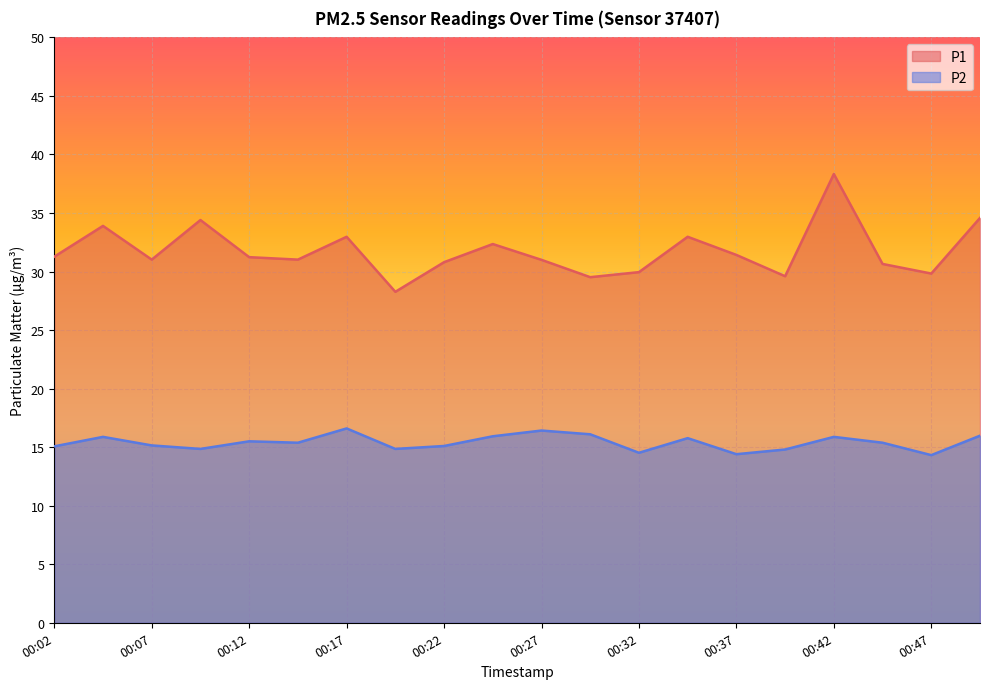

True or false: P2 has a value of 7.3 at 00:37.

False